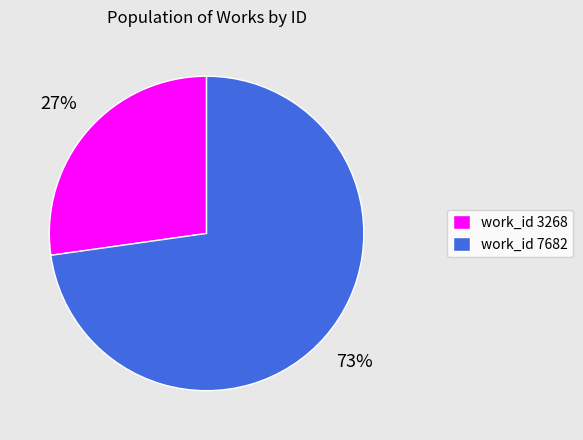

Count the number of slices in the pie.

2